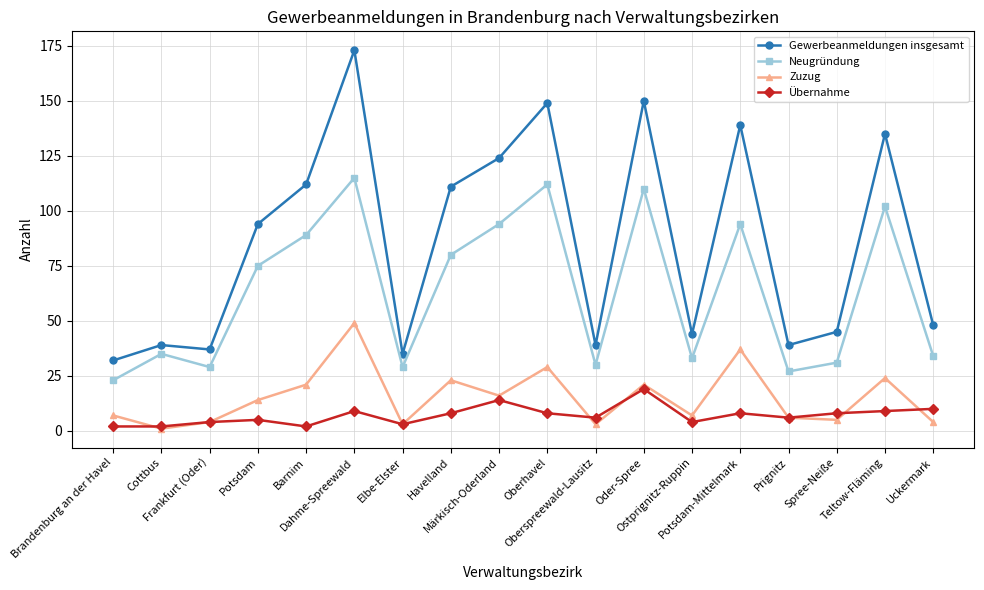

Is it true that Gewerbeanmeldungen insgesamt equals 50 at Potsdam-Mittelmark?

False